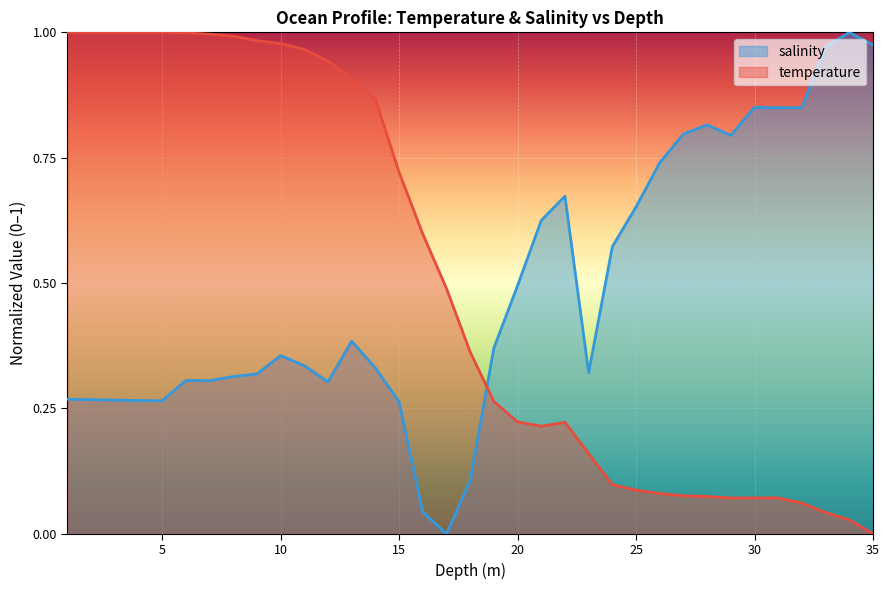

What is the label of the 25th point from the left?

25.0